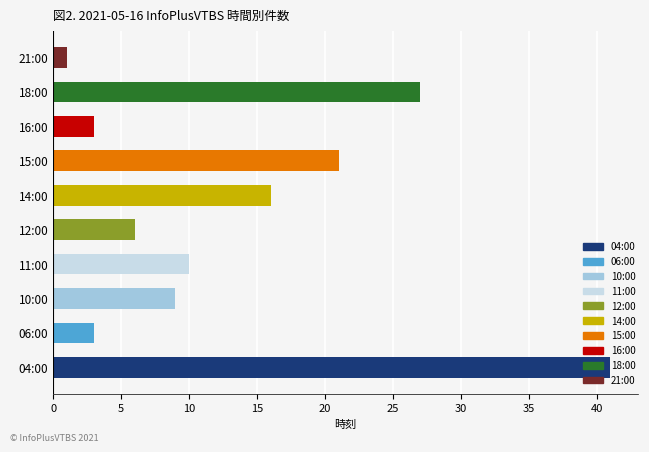

What is the change in value from 16:00 to 18:00?

+24